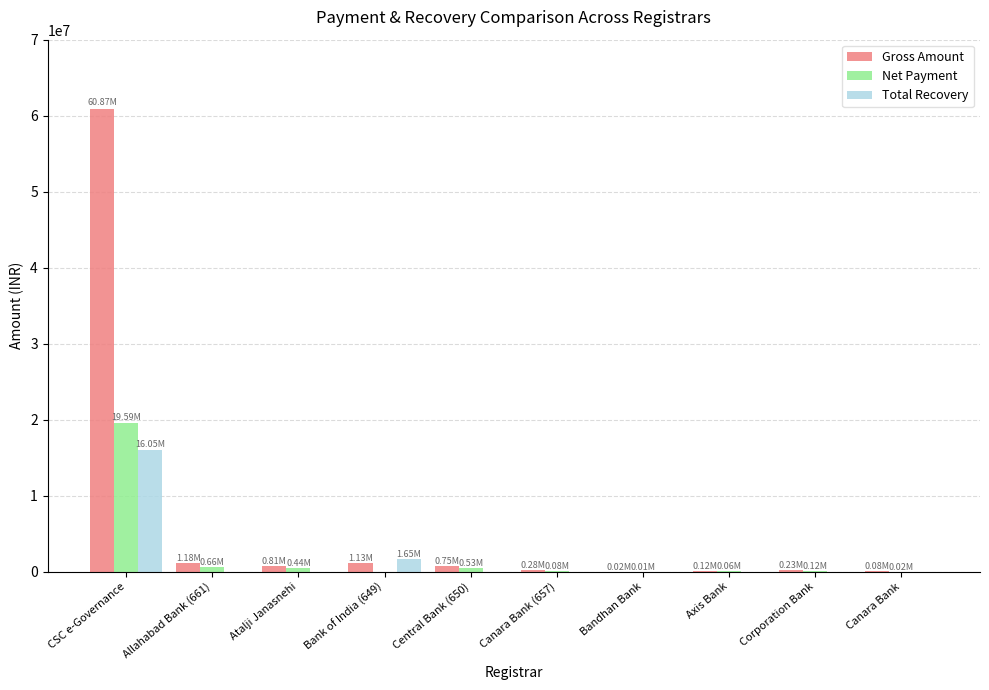

What is the sum of all Net Payment values?

21516153